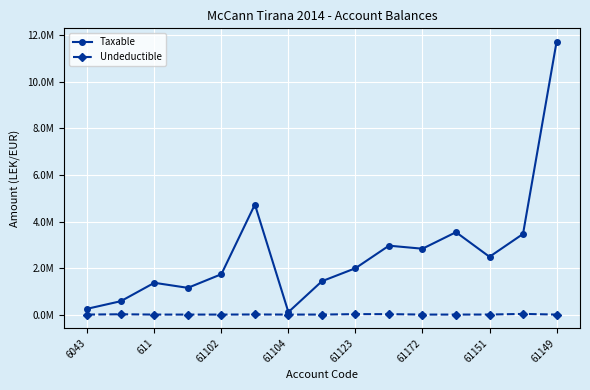

List the series in order of their overall mean, lowest first.

Undeductible, Taxable